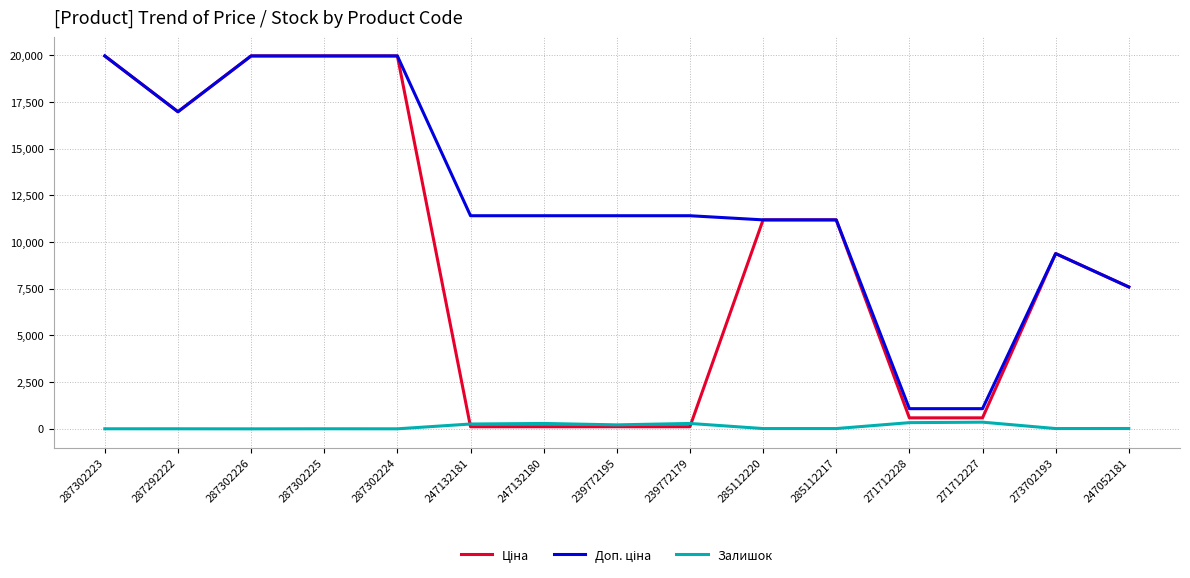

The Залишок series shows 260.0 at 247132181. True or false?

True